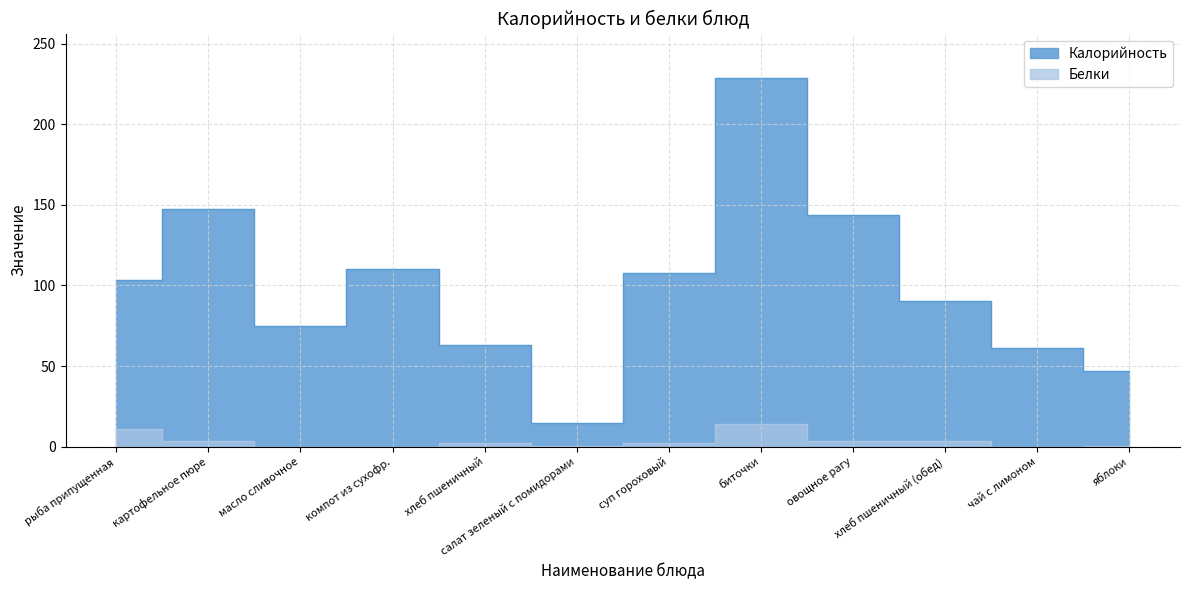

In Калорийность, how many points are higher than both neighbors (excluding endpoints)?

3